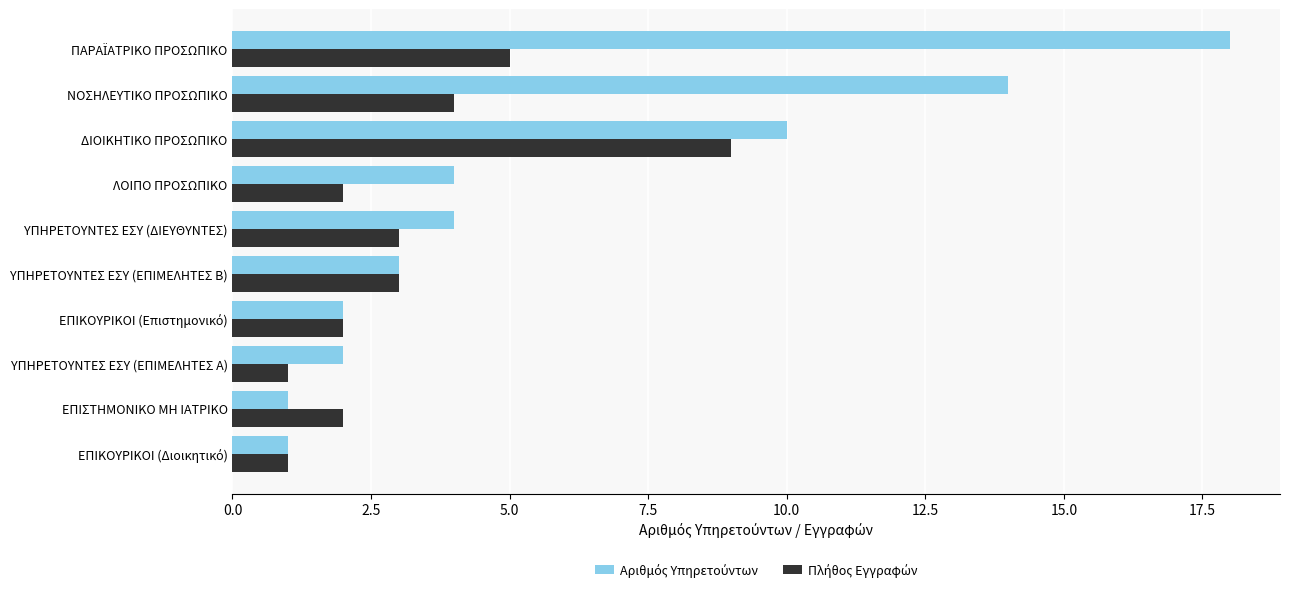

What is the total value across all series at ΔΙΟΙΚΗΤΙΚΟ ΠΡΟΣΩΠΙΚΟ?

19